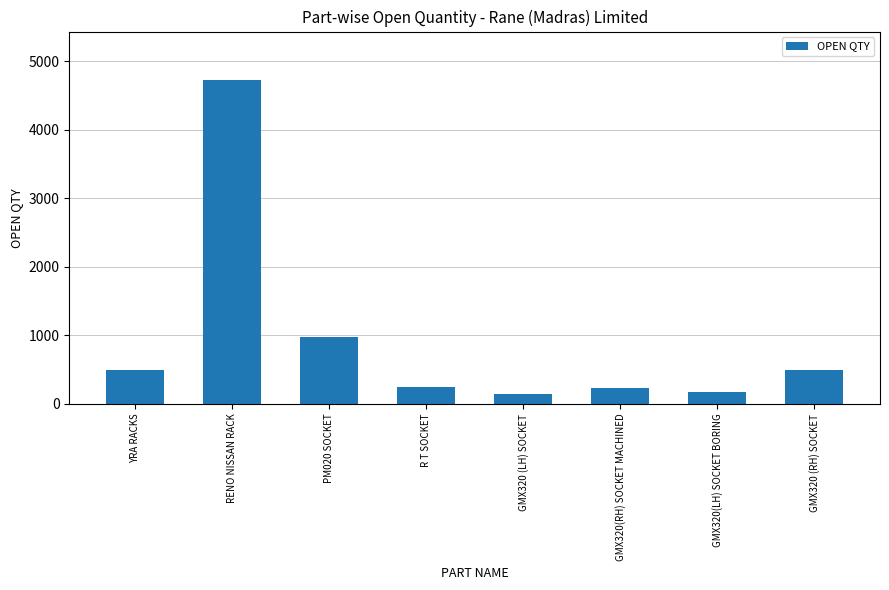

At which label is the value closest to 2434?

PM020 SOCKET